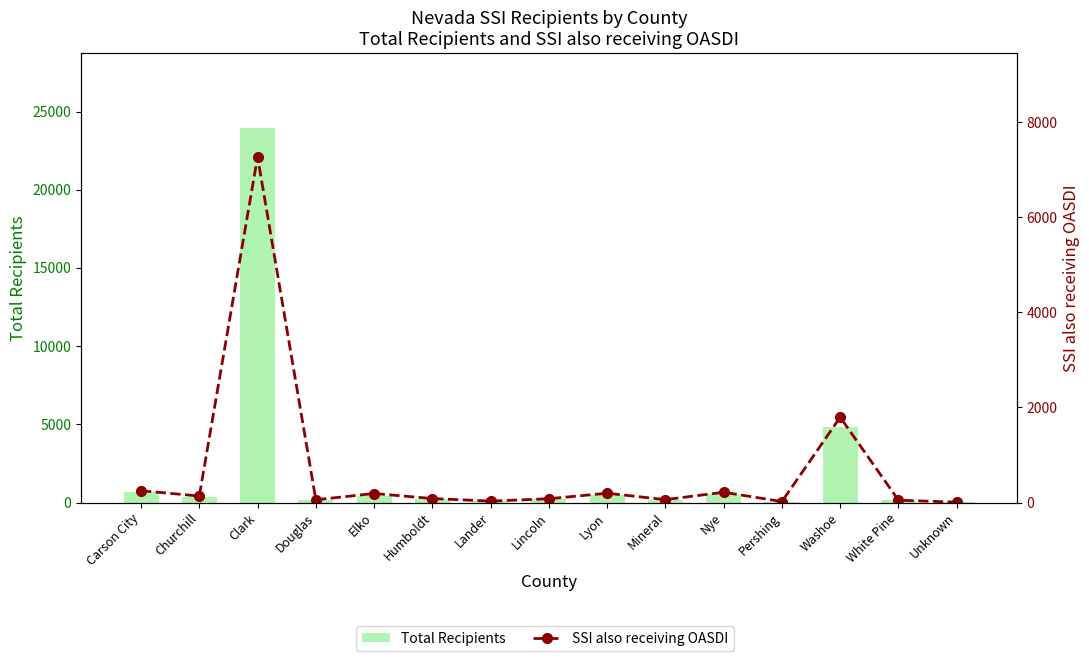

What is the average value of the SSI also receiving OASDI series?

696